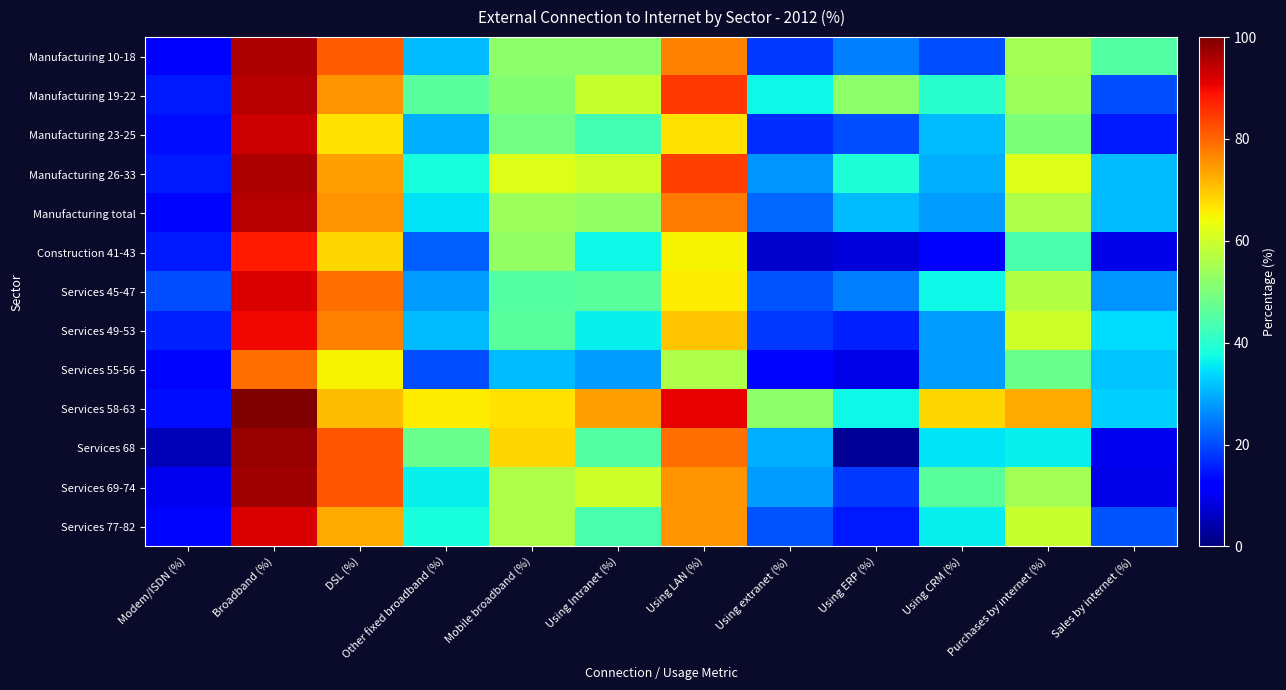

Reading left to right, transcribe all the data shown in this chart.

Manufacturing 10-18: Modem/ISDN (%)=12	Broadband (%)=96	DSL (%)=81	Other fixed broadband (%)=31	Mobile broadband (%)=52	Using Intranet (%)=52	Using LAN (%)=77	Using extranet (%)=18	Using ERP (%)=25	Using CRM (%)=20	Purchases by internet (%)=55	Sales by internet (%)=45
Manufacturing 19-22: Modem/ISDN (%)=15	Broadband (%)=95	DSL (%)=75	Other fixed broadband (%)=46	Mobile broadband (%)=51	Using Intranet (%)=59	Using LAN (%)=85	Using extranet (%)=37	Using ERP (%)=52	Using CRM (%)=40	Purchases by internet (%)=54	Sales by internet (%)=20
Manufacturing 23-25: Modem/ISDN (%)=14	Broadband (%)=93	DSL (%)=67	Other fixed broadband (%)=30	Mobile broadband (%)=49	Using Intranet (%)=43	Using LAN (%)=67	Using extranet (%)=17	Using ERP (%)=20	Using CRM (%)=31	Purchases by internet (%)=50	Sales by internet (%)=15
Manufacturing 26-33: Modem/ISDN (%)=15	Broadband (%)=96	DSL (%)=74	Other fixed broadband (%)=38	Mobile broadband (%)=62	Using Intranet (%)=60	Using LAN (%)=84	Using extranet (%)=27	Using ERP (%)=39	Using CRM (%)=30	Purchases by internet (%)=62	Sales by internet (%)=31
Manufacturing total: Modem/ISDN (%)=13	Broadband (%)=95	DSL (%)=75	Other fixed broadband (%)=35	Mobile broadband (%)=54	Using Intranet (%)=53	Using LAN (%)=78	Using extranet (%)=23	Using ERP (%)=31	Using CRM (%)=28	Purchases by internet (%)=56	Sales by internet (%)=31
Construction 41-43: Modem/ISDN (%)=15	Broadband (%)=88	DSL (%)=68	Other fixed broadband (%)=22	Mobile broadband (%)=53	Using Intranet (%)=37	Using LAN (%)=65	Using extranet (%)=7	Using ERP (%)=8	Using CRM (%)=12	Purchases by internet (%)=44	Sales by internet (%)=9
Services 45-47: Modem/ISDN (%)=20	Broadband (%)=92	DSL (%)=79	Other fixed broadband (%)=28	Mobile broadband (%)=45	Using Intranet (%)=46	Using LAN (%)=66	Using extranet (%)=21	Using ERP (%)=25	Using CRM (%)=37	Purchases by internet (%)=57	Sales by internet (%)=27
Services 49-53: Modem/ISDN (%)=16	Broadband (%)=90	DSL (%)=77	Other fixed broadband (%)=31	Mobile broadband (%)=46	Using Intranet (%)=36	Using LAN (%)=70	Using extranet (%)=18	Using ERP (%)=16	Using CRM (%)=28	Purchases by internet (%)=60	Sales by internet (%)=34
Services 55-56: Modem/ISDN (%)=13	Broadband (%)=79	DSL (%)=65	Other fixed broadband (%)=20	Mobile broadband (%)=31	Using Intranet (%)=28	Using LAN (%)=56	Using extranet (%)=13	Using ERP (%)=9	Using CRM (%)=28	Purchases by internet (%)=48	Sales by internet (%)=32
Services 58-63: Modem/ISDN (%)=14	Broadband (%)=100	DSL (%)=71	Other fixed broadband (%)=66	Mobile broadband (%)=67	Using Intranet (%)=74	Using LAN (%)=91	Using extranet (%)=52	Using ERP (%)=37	Using CRM (%)=68	Purchases by internet (%)=73	Sales by internet (%)=33
Services 68: Modem/ISDN (%)=5	Broadband (%)=98	DSL (%)=82	Other fixed broadband (%)=48	Mobile broadband (%)=68	Using Intranet (%)=45	Using LAN (%)=79	Using extranet (%)=30	Using ERP (%)=2	Using CRM (%)=35	Purchases by internet (%)=36	Sales by internet (%)=10
Services 69-74: Modem/ISDN (%)=10	Broadband (%)=97	DSL (%)=82	Other fixed broadband (%)=36	Mobile broadband (%)=56	Using Intranet (%)=60	Using LAN (%)=75	Using extranet (%)=28	Using ERP (%)=18	Using CRM (%)=46	Purchases by internet (%)=55	Sales by internet (%)=9
Services 77-82: Modem/ISDN (%)=13	Broadband (%)=92	DSL (%)=73	Other fixed broadband (%)=38	Mobile broadband (%)=56	Using Intranet (%)=44	Using LAN (%)=75	Using extranet (%)=21	Using ERP (%)=15	Using CRM (%)=36	Purchases by internet (%)=59	Sales by internet (%)=21